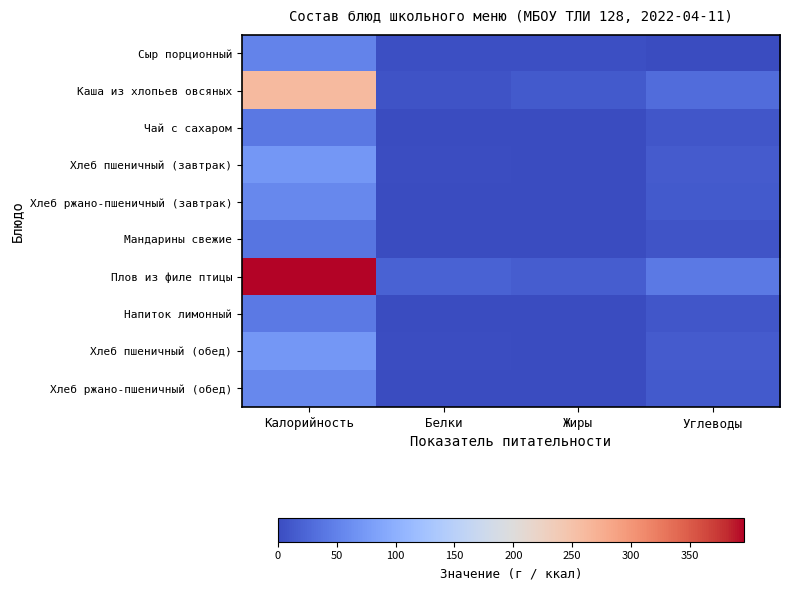

Count the number of data series in this chart.

10